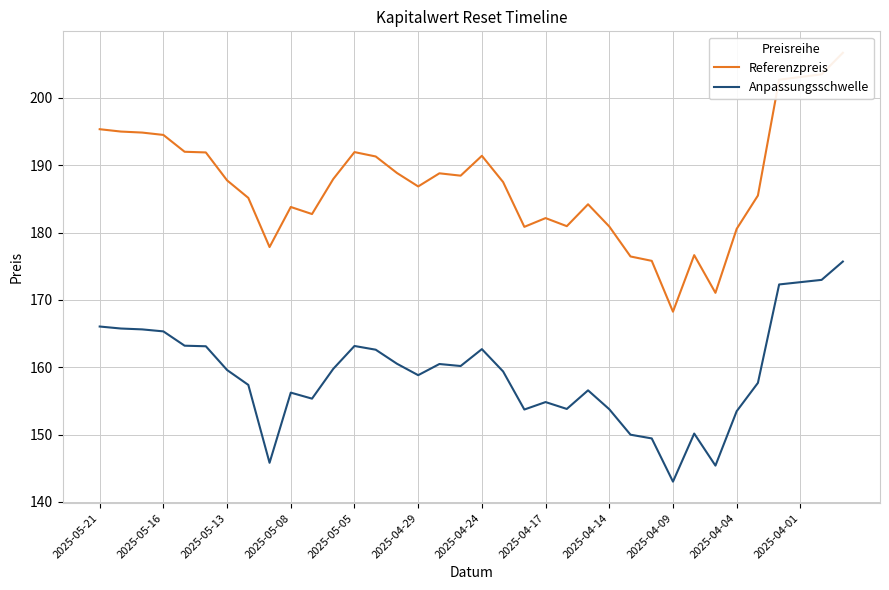

What is the minimum value for Anpassungsschwelle?

143.0